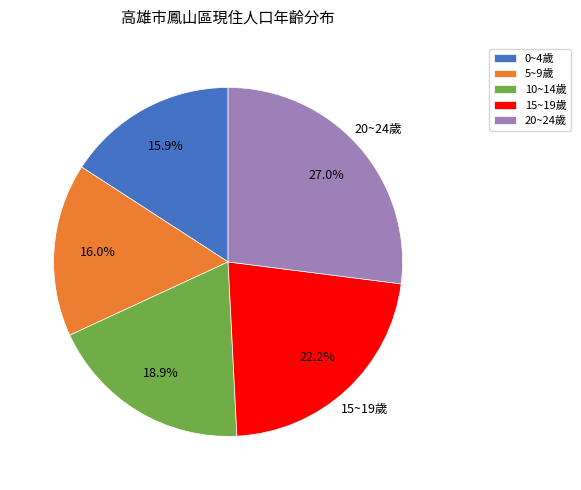

Is 20~24歲 the majority of the pie?

No